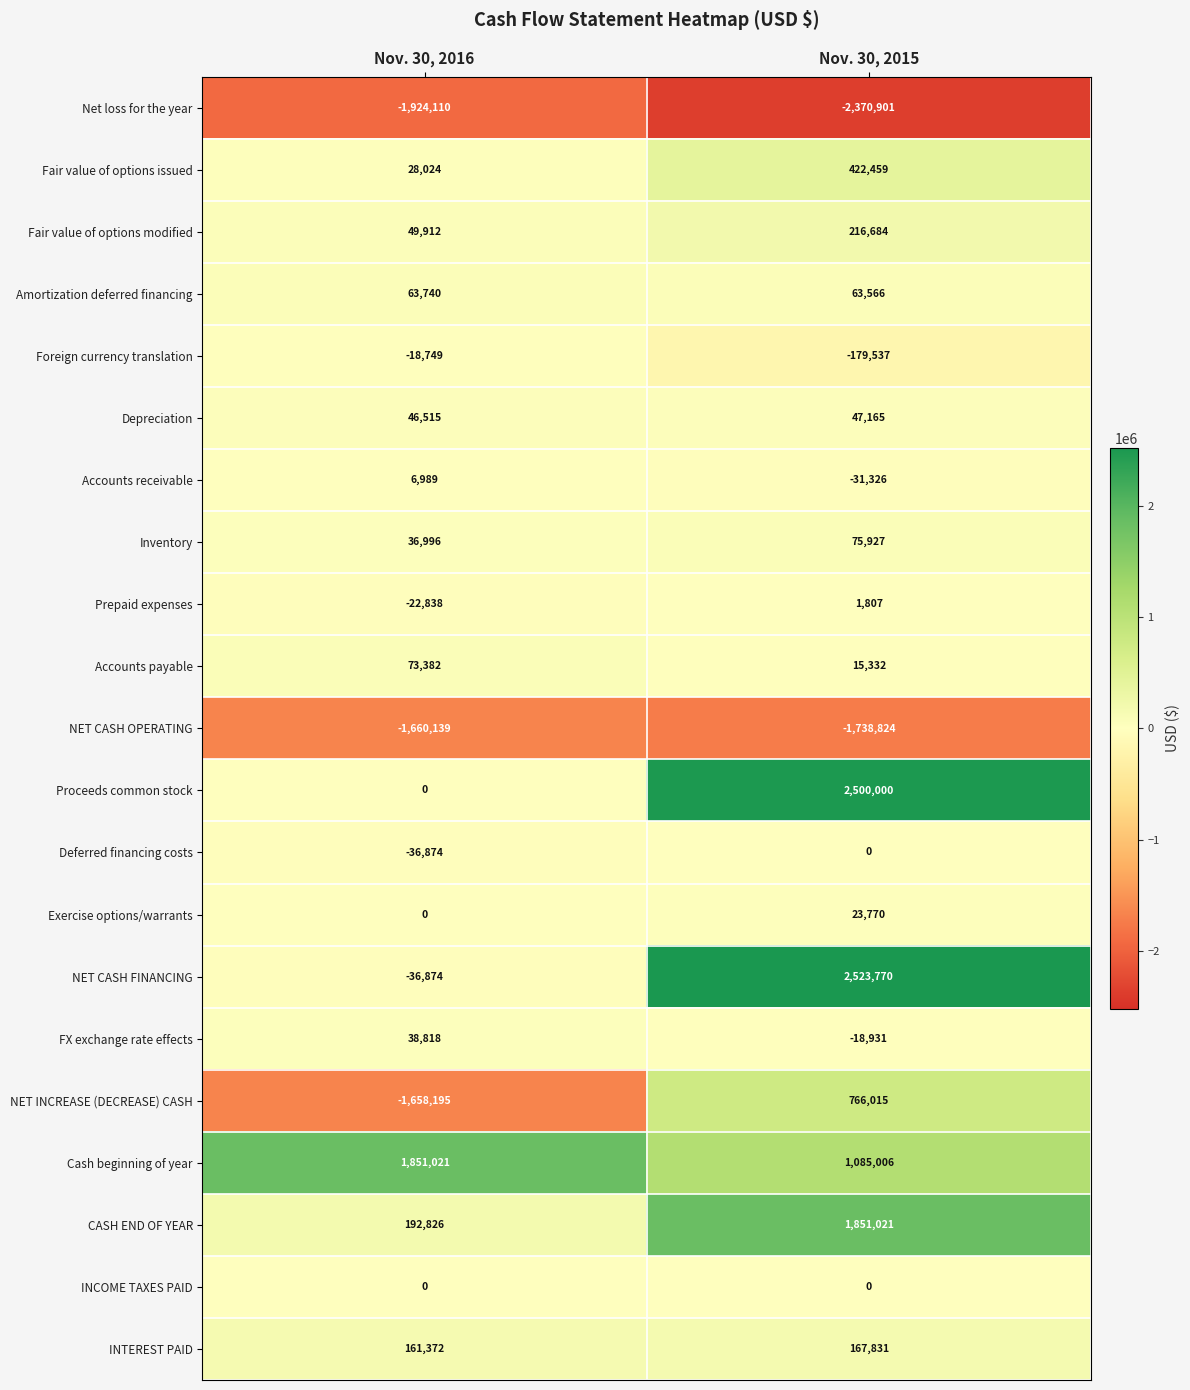

What is the smallest value displayed?

-2370901